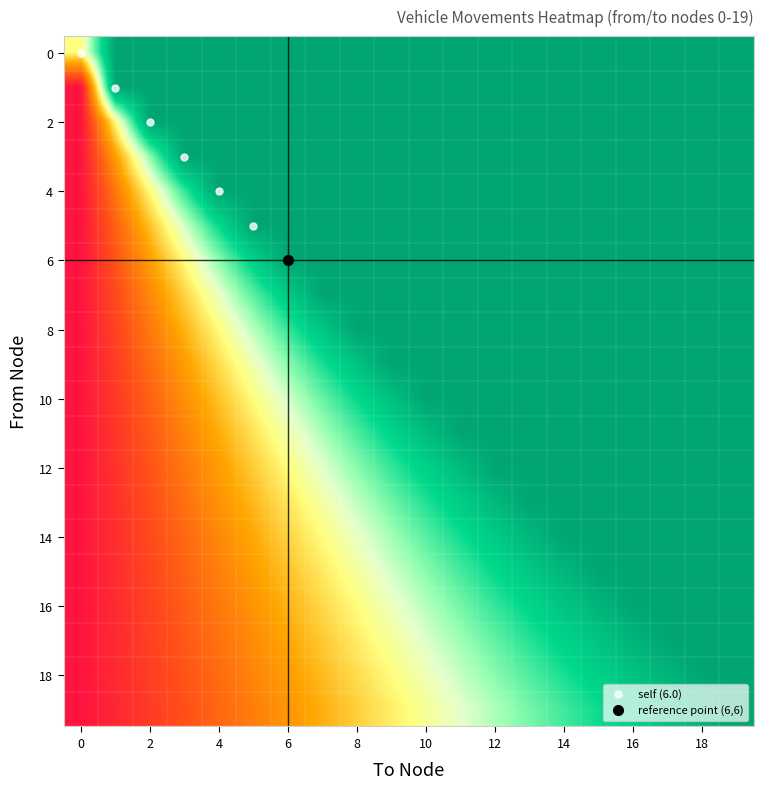

How many series are shown in this chart?

20